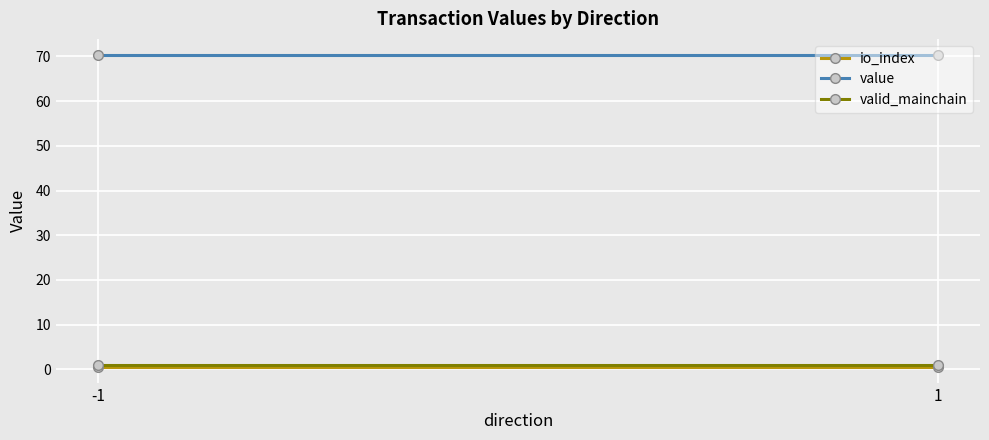

The io_index series shows 0.5 at 1. True or false?

True